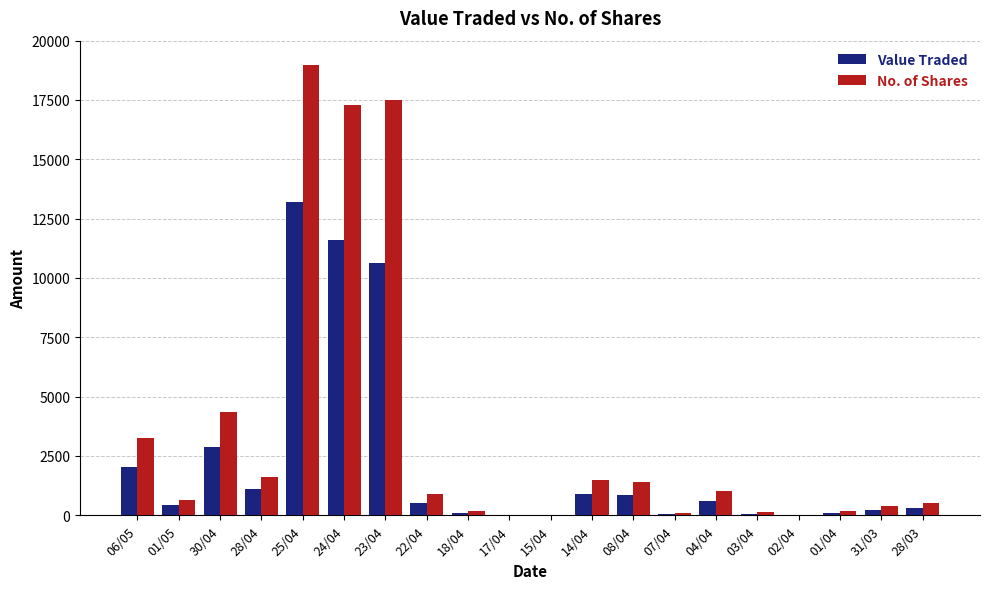

Is the value of Value Traded at 02/04 greater than the value of No. of Shares at 08/04?

No